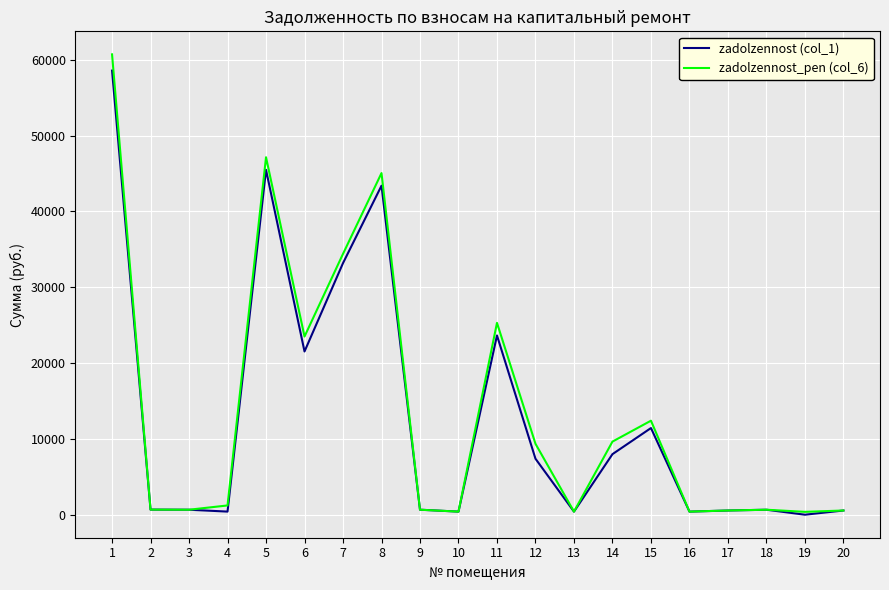

At how many categories does at least one series exceed 57133?

1